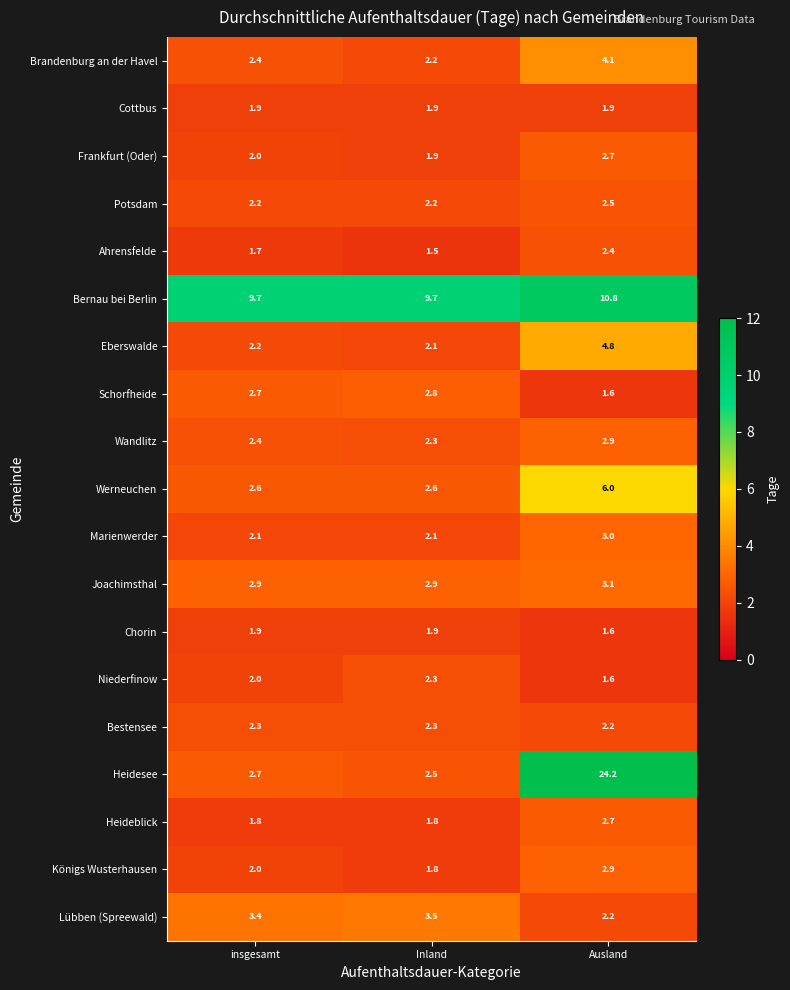

True or false: Ahrensfelde has a value of 1.5 at Inland.

True